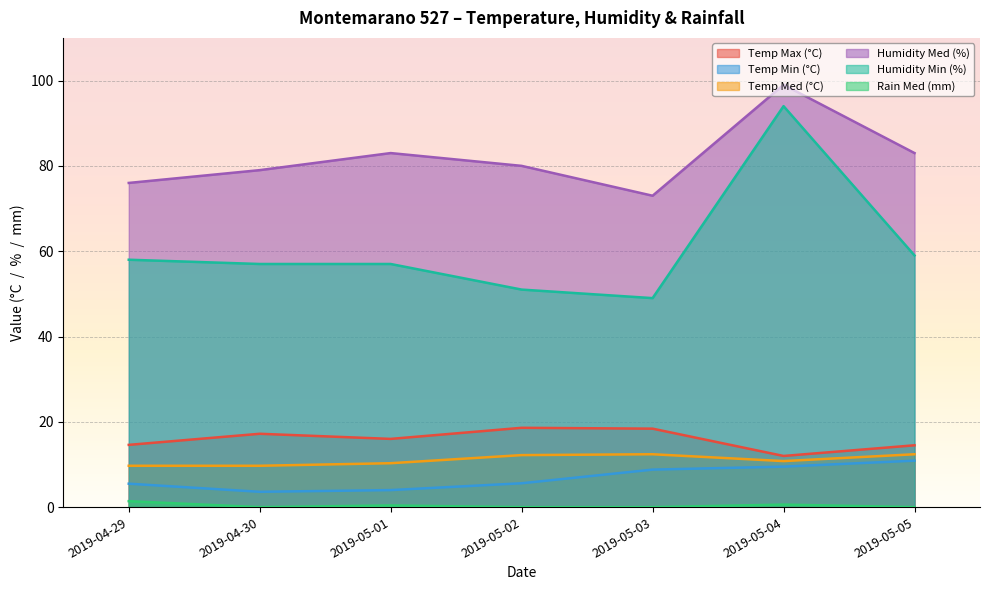

How many interior local valleys does the Temp Min (°C) series have?

1